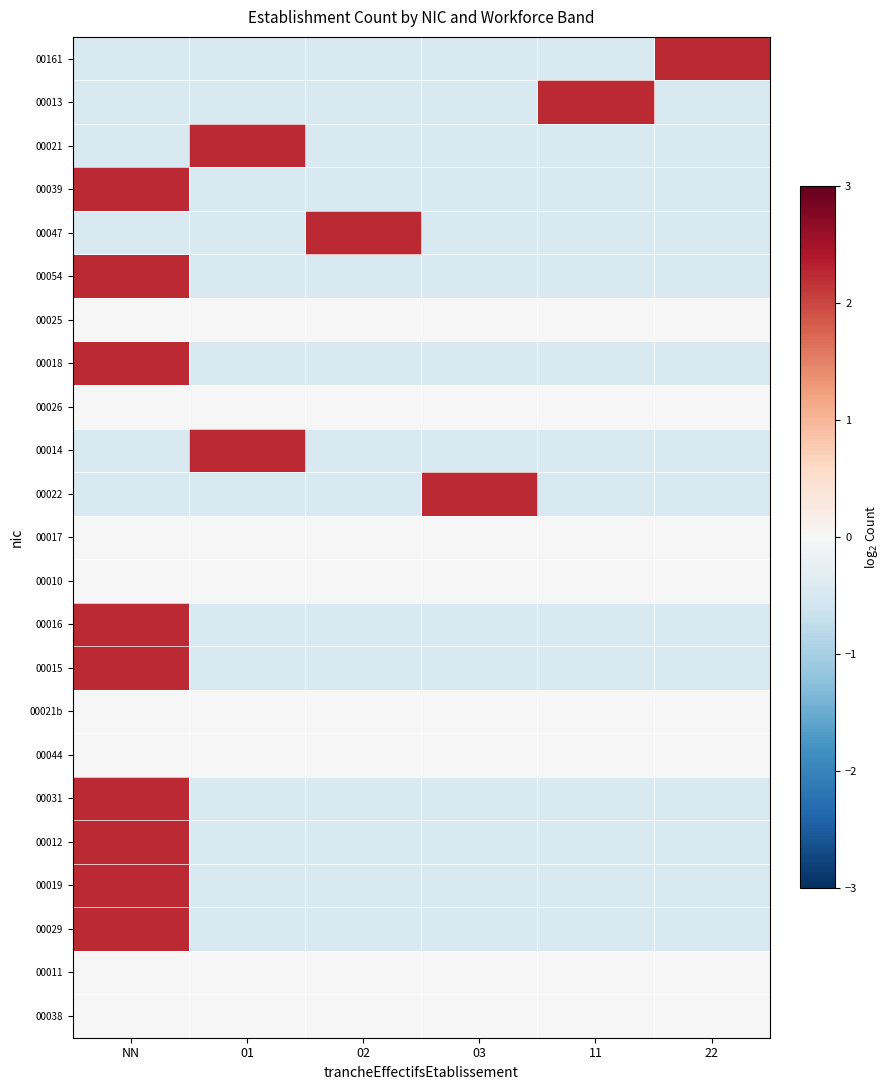

At how many categories does at least one series exceed 1?

6